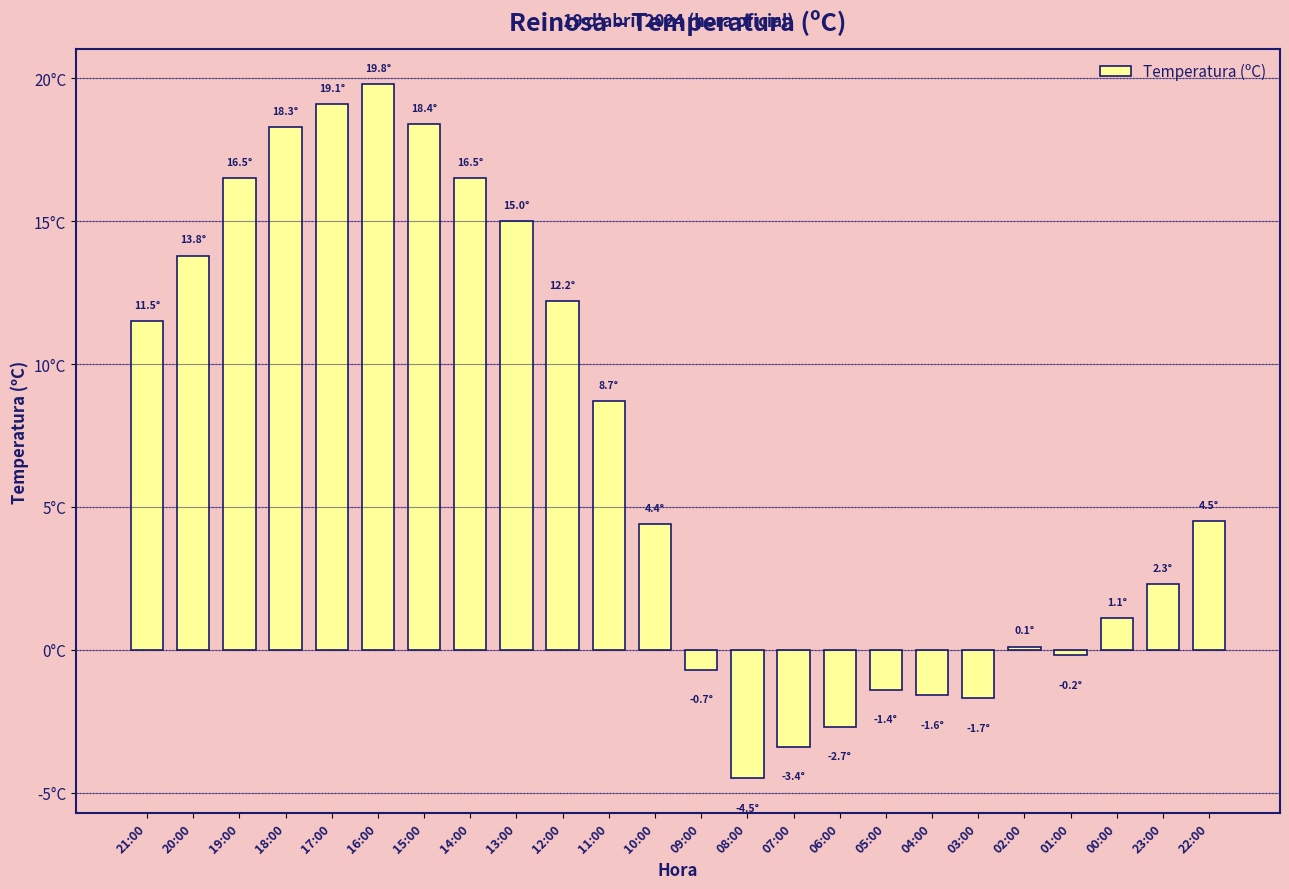

Are the bars horizontal?

No